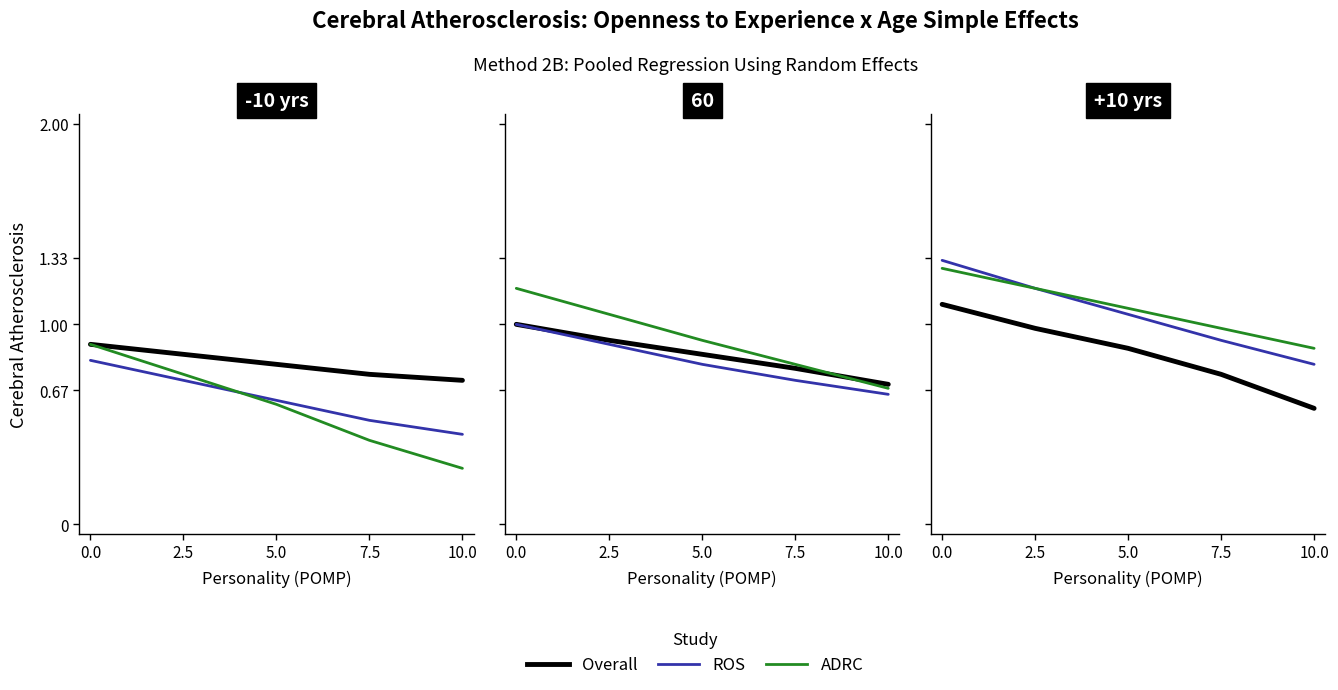

True or false: ROS and ADRC cross at least once.

False